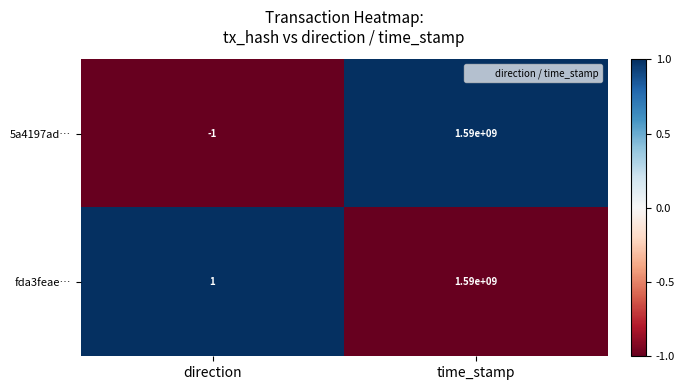

List the series in order of their overall mean, highest first.

fda3feae…, 5a4197ad…